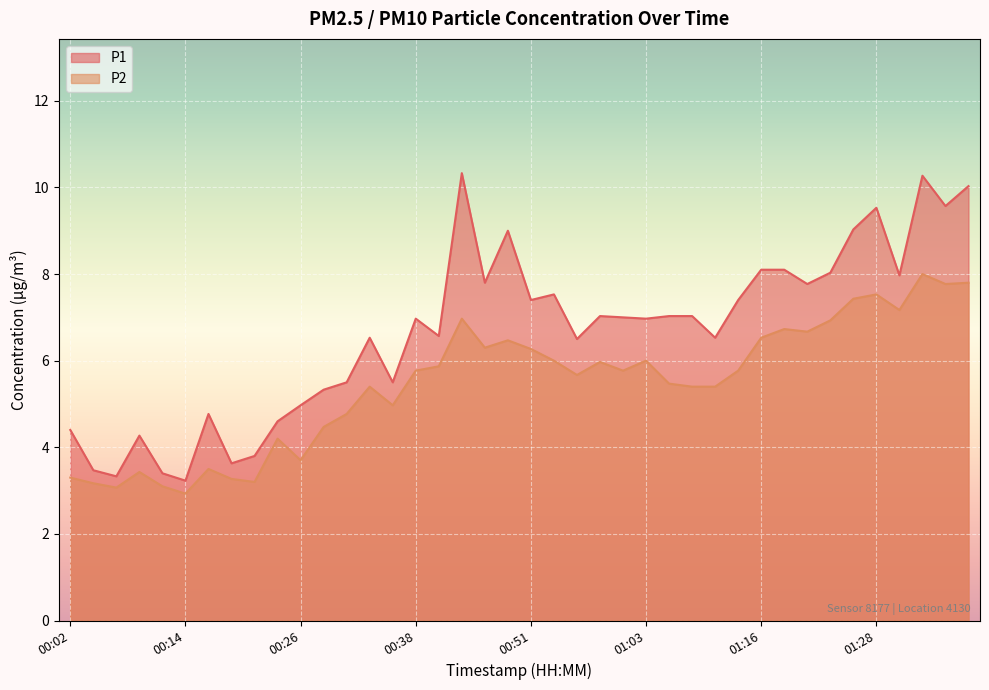

Reading left to right, extract all data points from this chart.

P1: 00:02=4.4	00:04=3.5	00:06=3.3	00:09=4.3	00:11=3.4	00:14=3.2	00:16=4.8	00:19=3.6	00:21=3.8	00:24=4.6	00:26=5.0	00:29=5.3	00:31=5.5	00:33=6.5	00:36=5.5	00:38=7.0	00:41=6.6	00:43=10.3	00:46=7.8	00:48=9.0	00:51=7.4	00:53=7.5	00:56=6.5	00:58=7.0	01:00=7.0	01:03=7.0	01:05=7.0	01:08=7.0	01:10=6.5	01:13=7.4	01:16=8.1	01:18=8.1	01:21=7.8	01:23=8.0	01:26=9.0	01:28=9.5	01:31=8.0	01:33=10.3	01:36=9.6	01:38=10.0
P2: 00:02=3.3	00:04=3.2	00:06=3.1	00:09=3.4	00:11=3.1	00:14=2.9	00:16=3.5	00:19=3.3	00:21=3.2	00:24=4.2	00:26=3.7	00:29=4.5	00:31=4.8	00:33=5.4	00:36=5.0	00:38=5.8	00:41=5.9	00:43=7.0	00:46=6.3	00:48=6.5	00:51=6.3	00:53=6.0	00:56=5.7	00:58=6.0	01:00=5.8	01:03=6.0	01:05=5.5	01:08=5.4	01:10=5.4	01:13=5.8	01:16=6.5	01:18=6.7	01:21=6.7	01:23=6.9	01:26=7.4	01:28=7.5	01:31=7.2	01:33=8.0	01:36=7.8	01:38=7.8